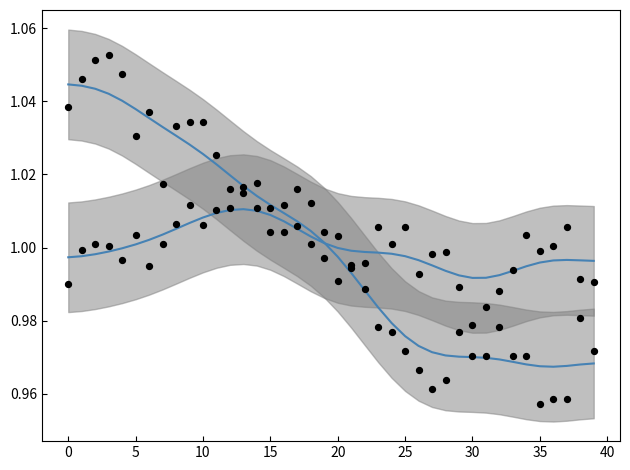

At which category is the sum across all series the highest?

10